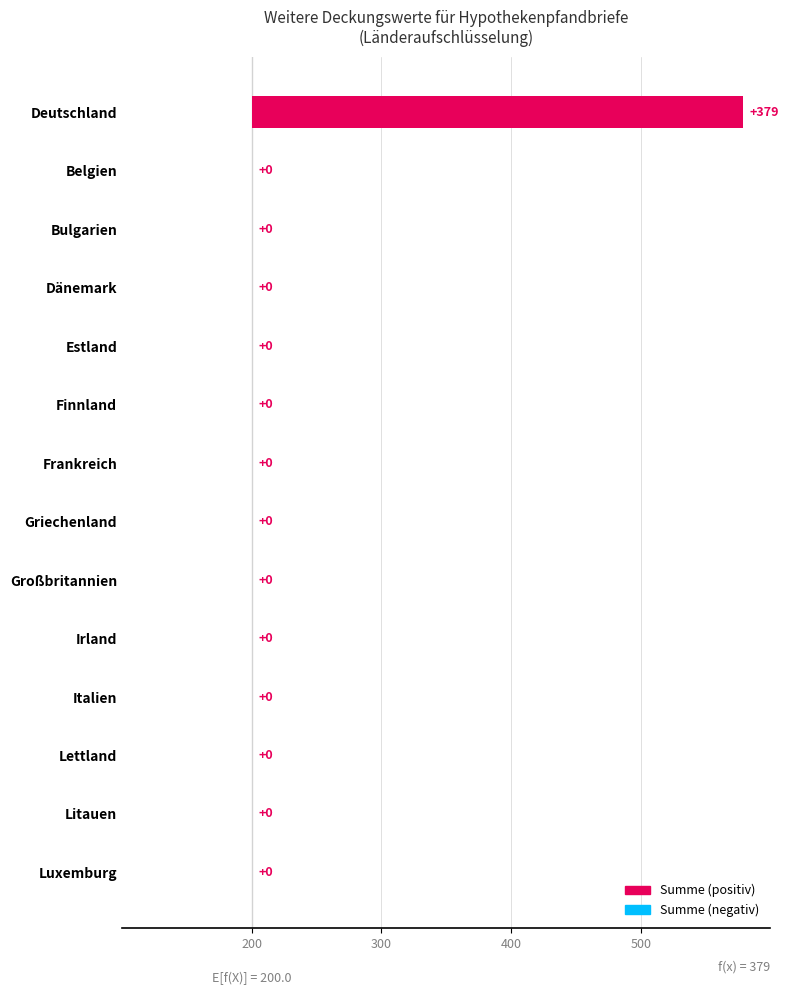

What is the maximum value shown in the chart?

379